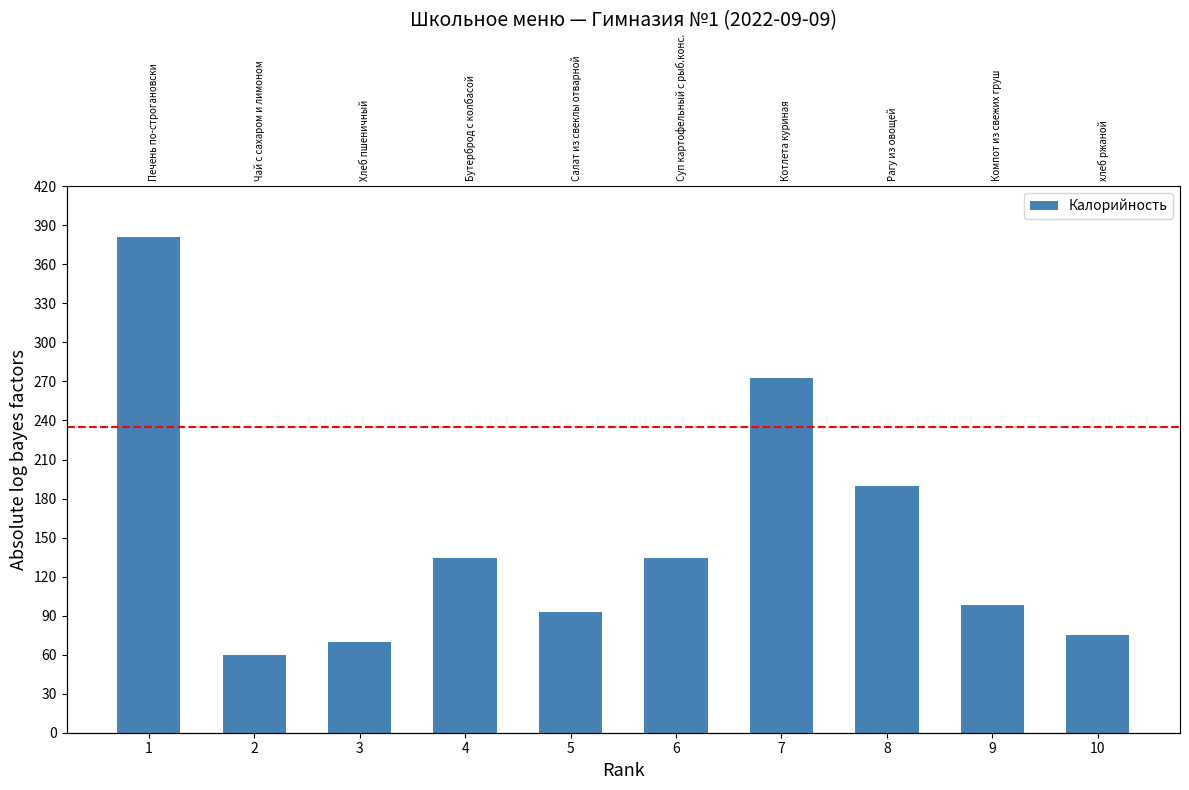

How many data points are less than 134?

5